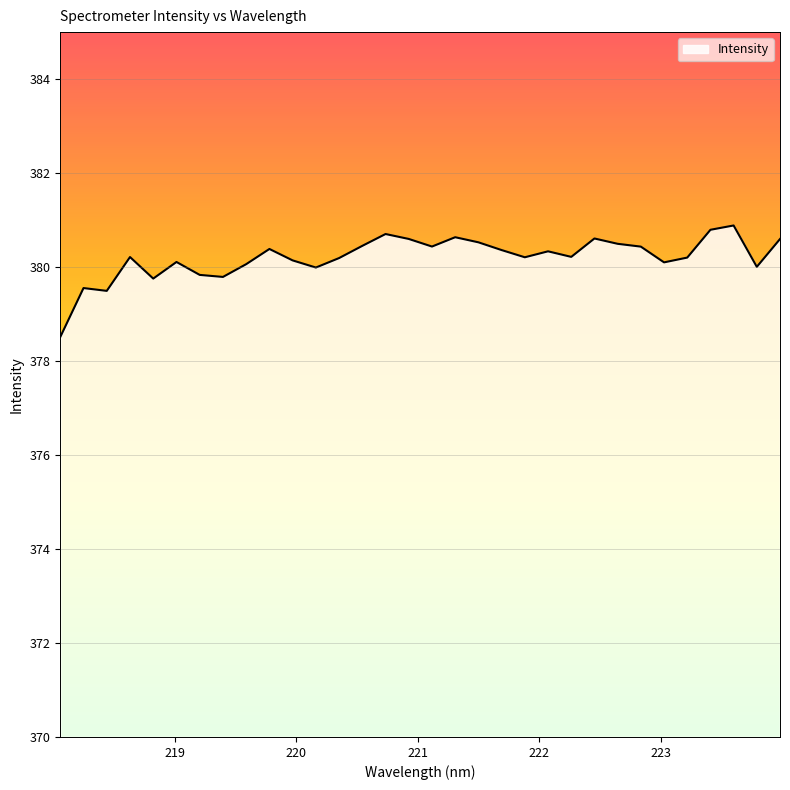

What is the maximum value shown in the chart?

380.9